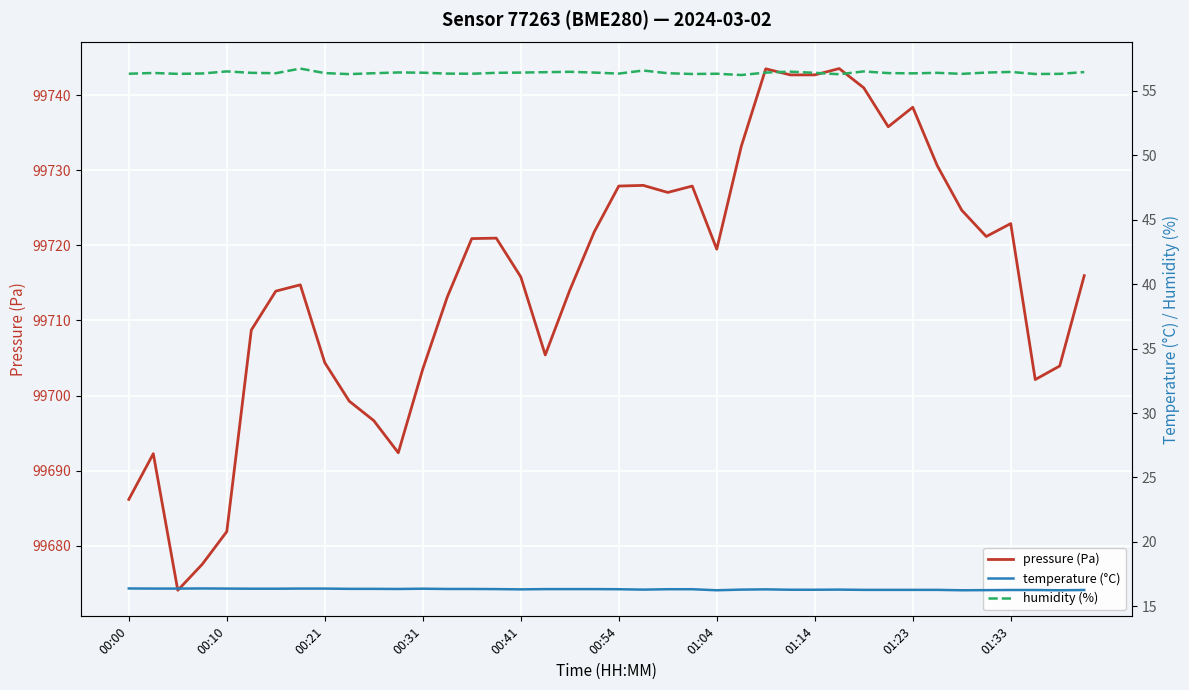

The value of pressure (Pa) at 34 is 51922.6. True or false?

False